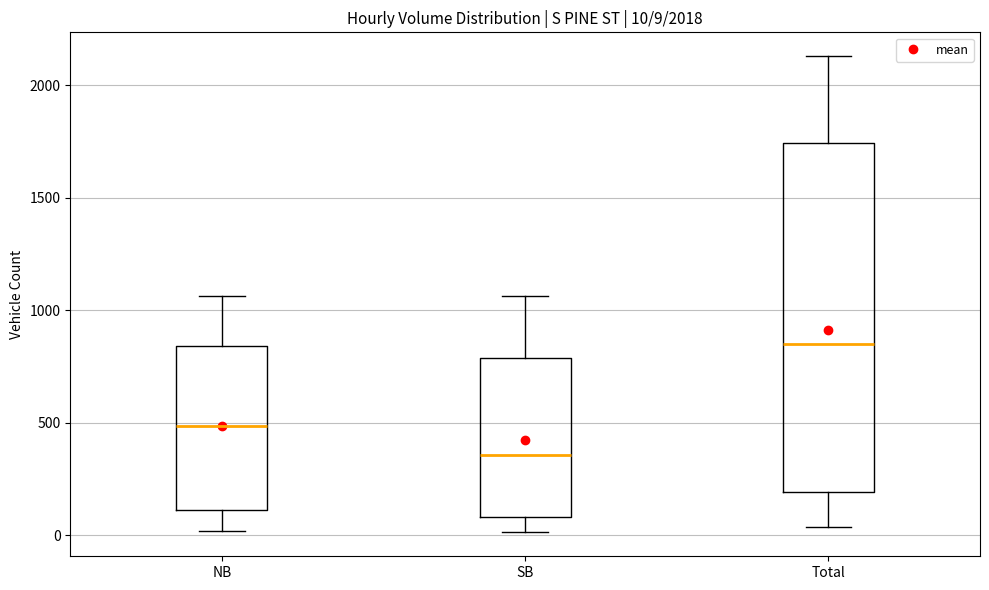

Which box's median line is the highest?

Total